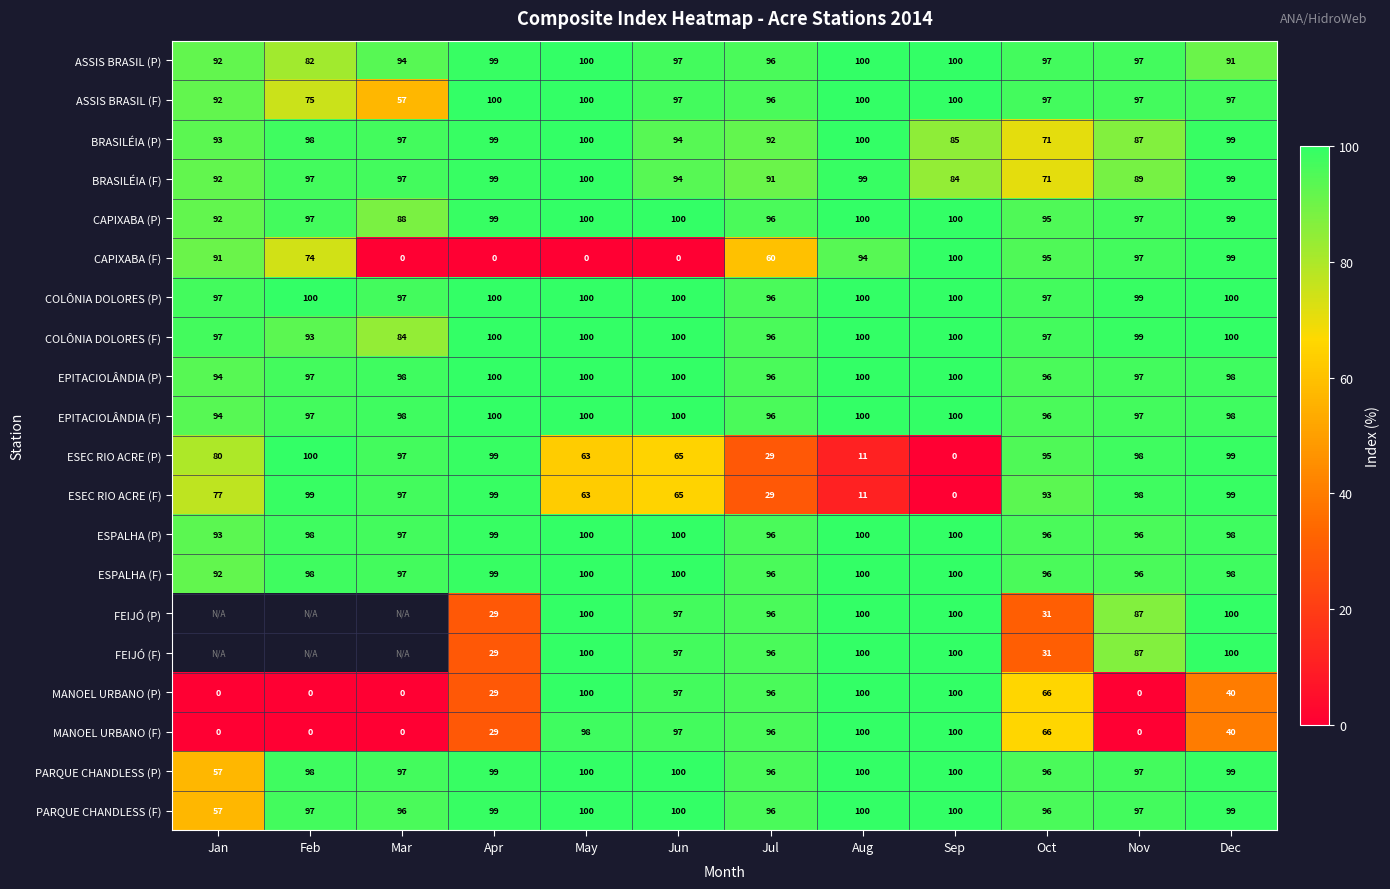

How many values in ESEC RIO ACRE (P) are above zero?

11